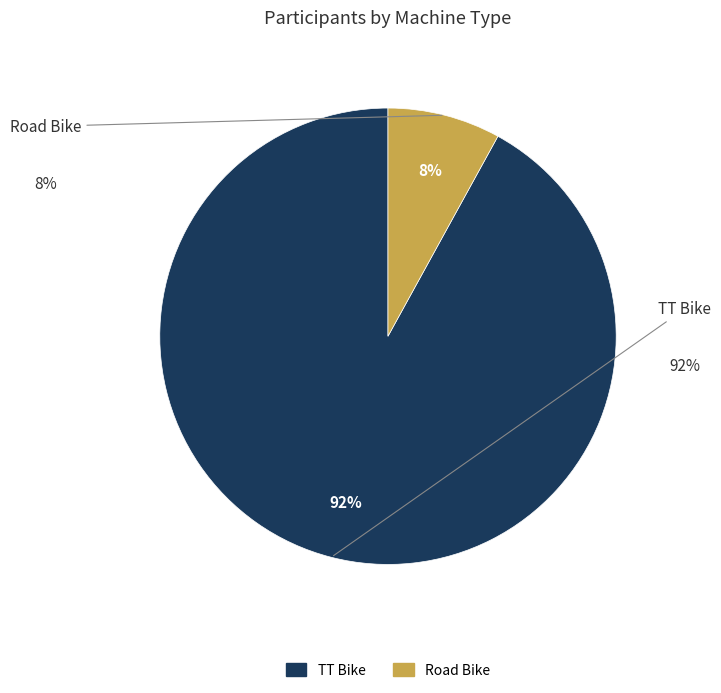

Which slice is the smallest?

Road Bike